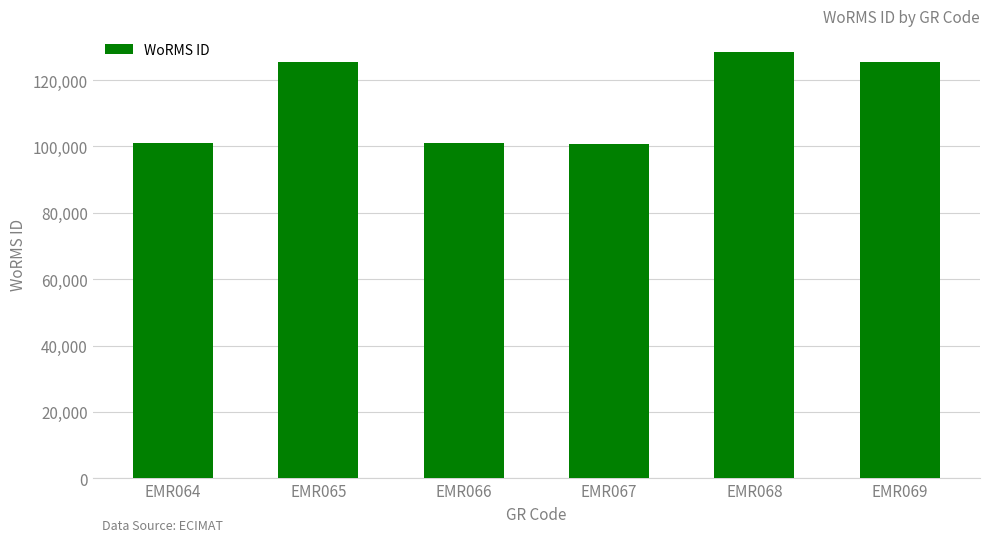

True or false: the data shows 100946 at EMR066.

True